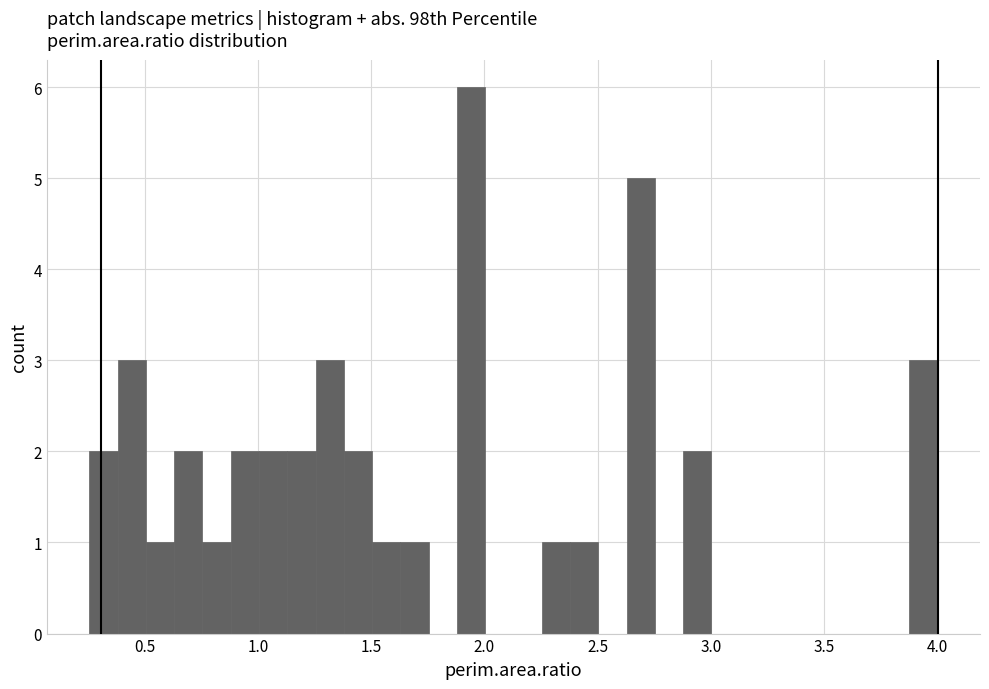

Read against the x-axis, roughly where is the centre of the tallest bar?

1.95